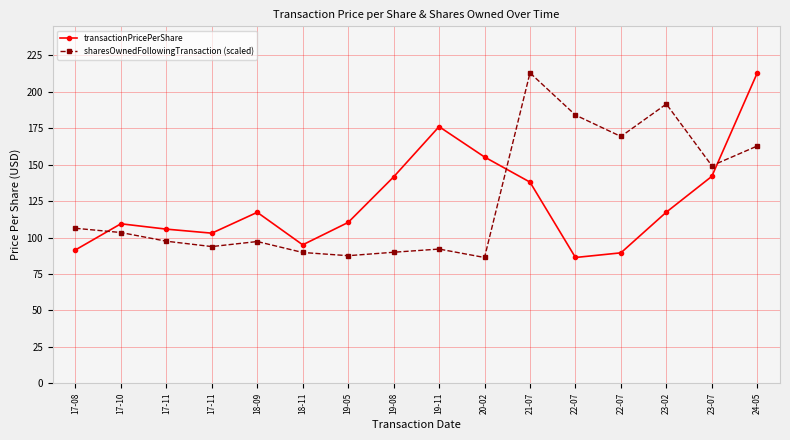

What are all the series names shown in the legend?

transactionPricePerShare, sharesOwnedFollowingTransaction (scaled)